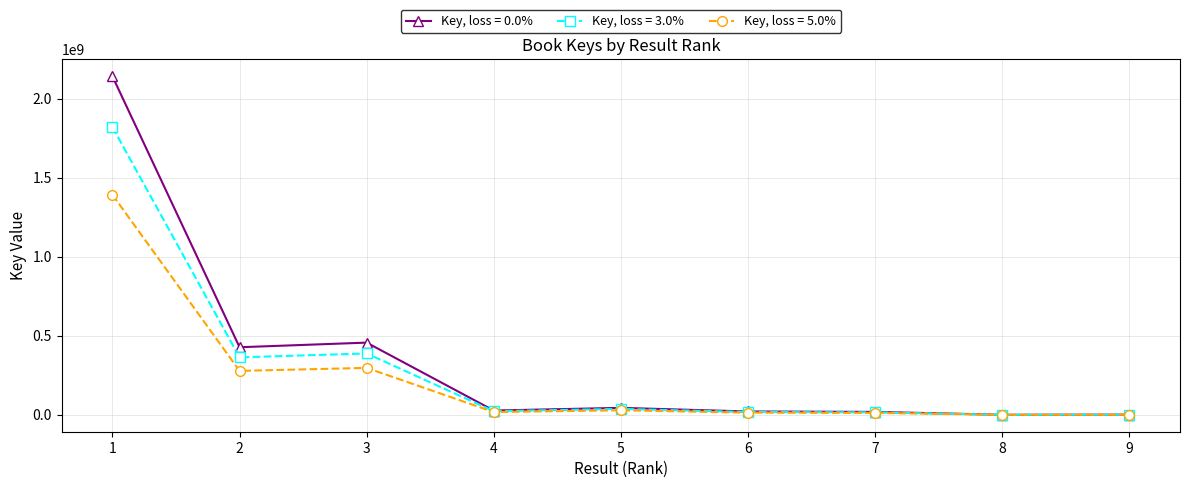

Which series has the largest range (max minus min)?

Key, loss = 0.0%